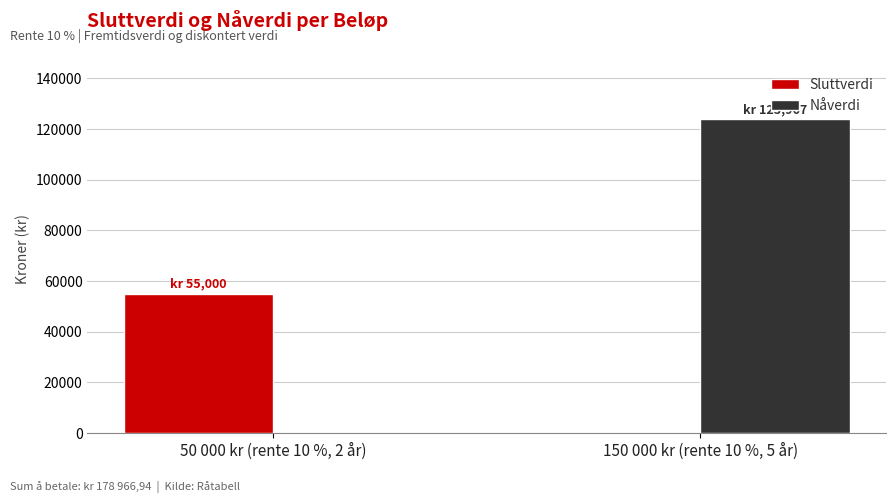

How many series are shown in this chart?

2